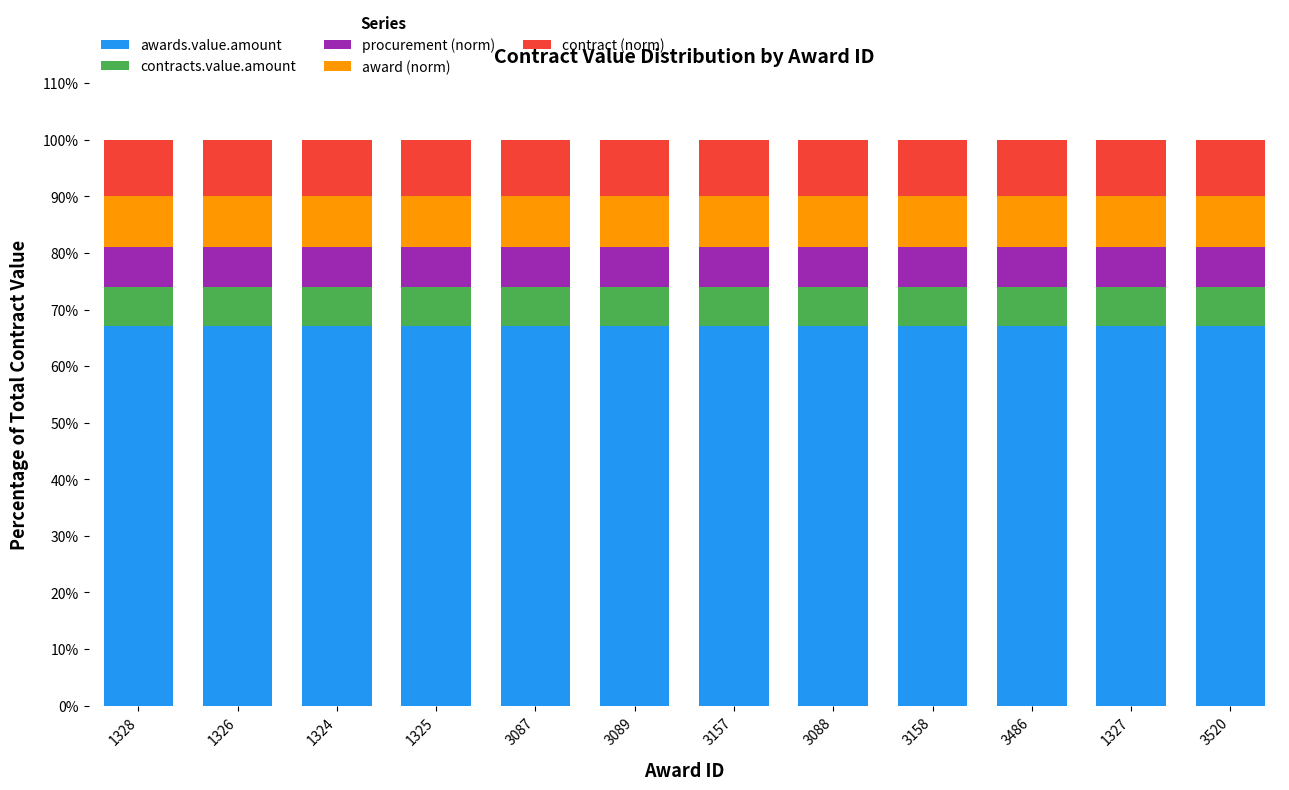

What is the highest value of the awards.value.amount series?

67